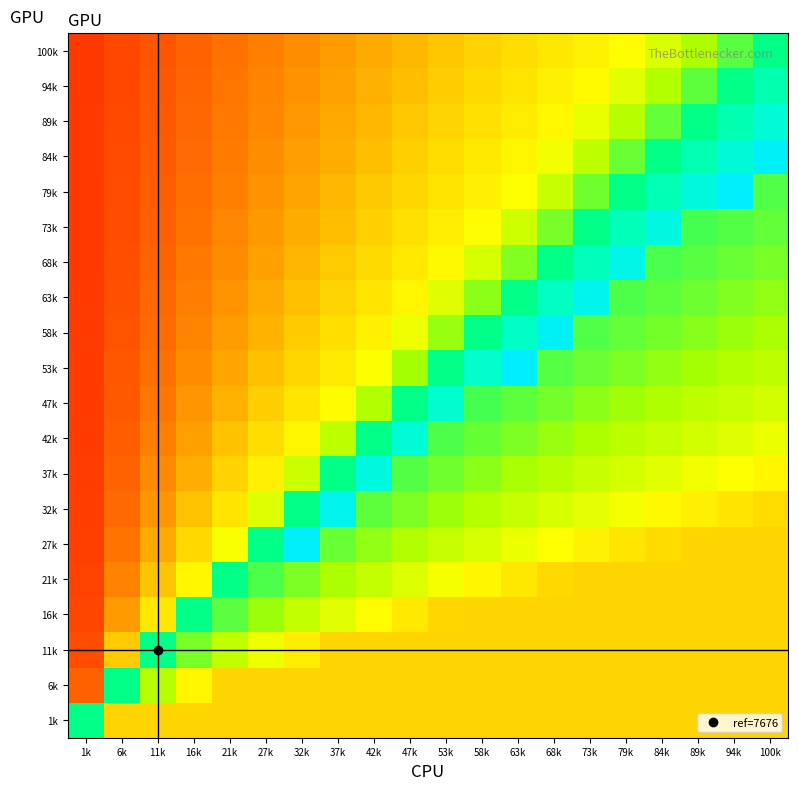

At how many categories does at least one series exceed 0?

20